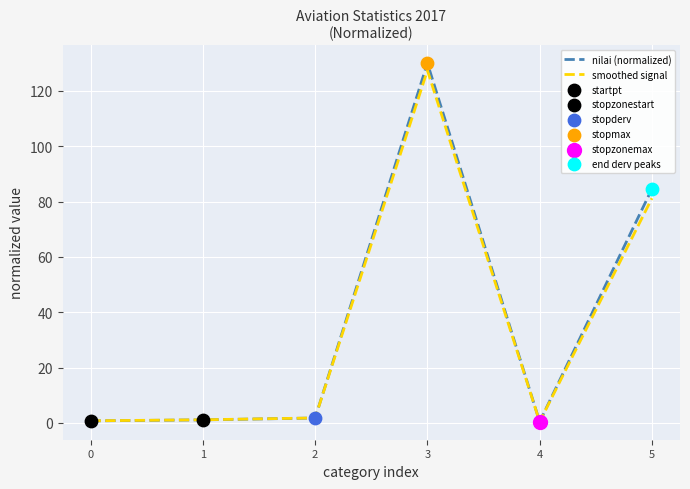

At which category is the sum across all series the highest?

3